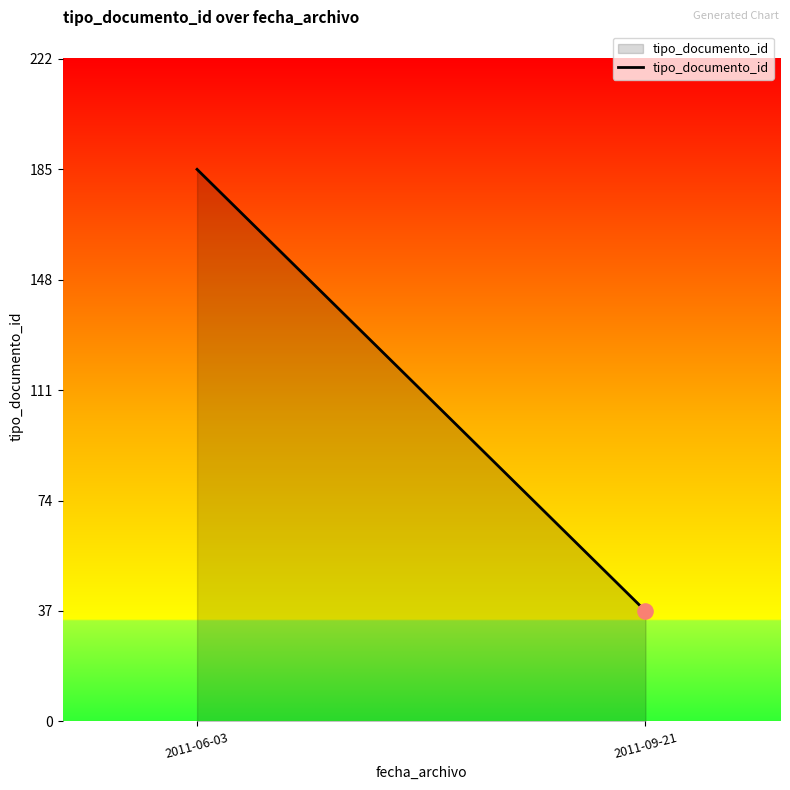

Which has a higher value, 2011-06-03 or 2011-09-21?

2011-06-03